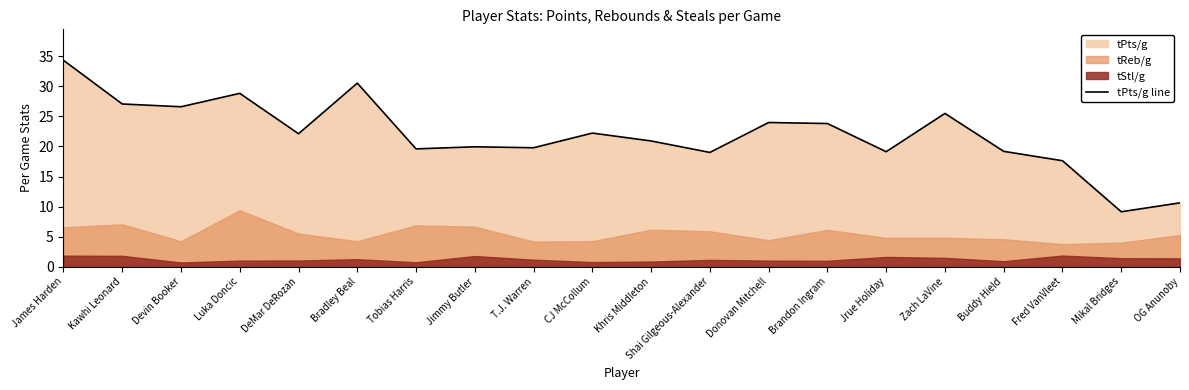

Which category has the highest value across all series?

James Harden